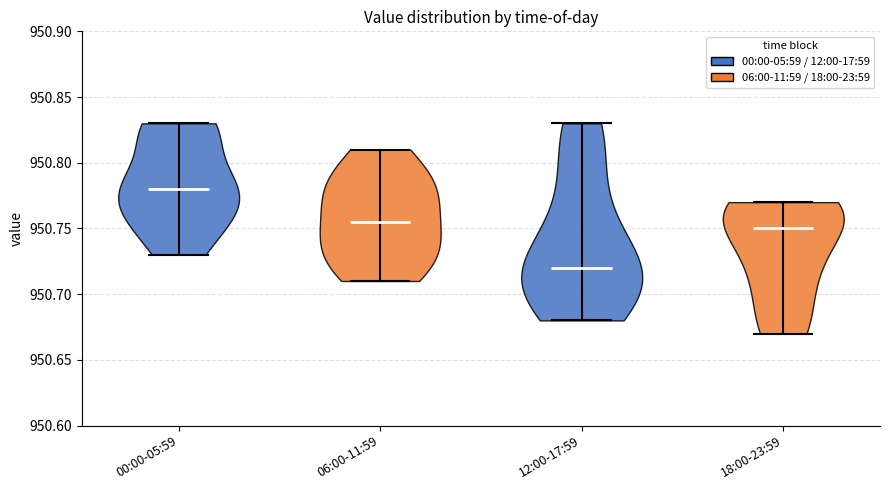

Which violin has the lowest median line?

12:00-17:59